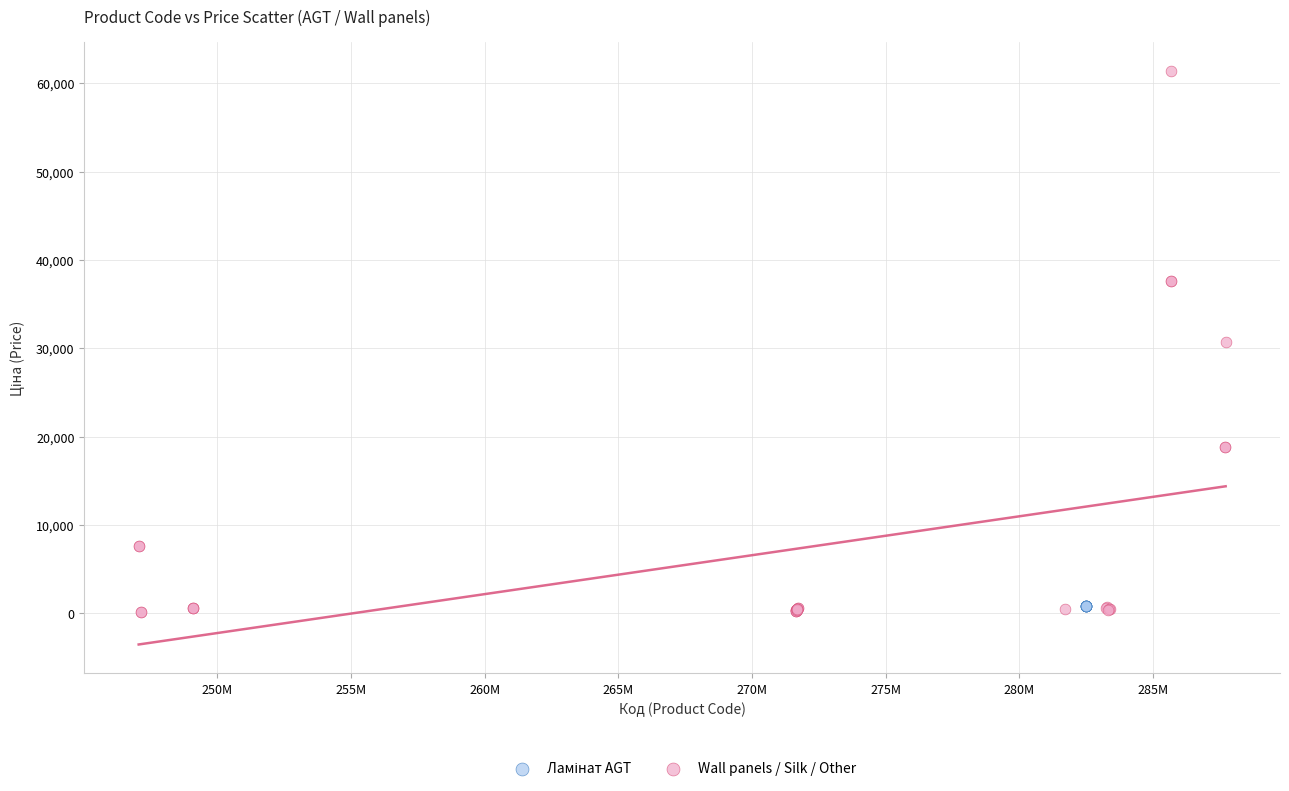

Which series contains the highest Y value?

Wall panels / Silk / Other